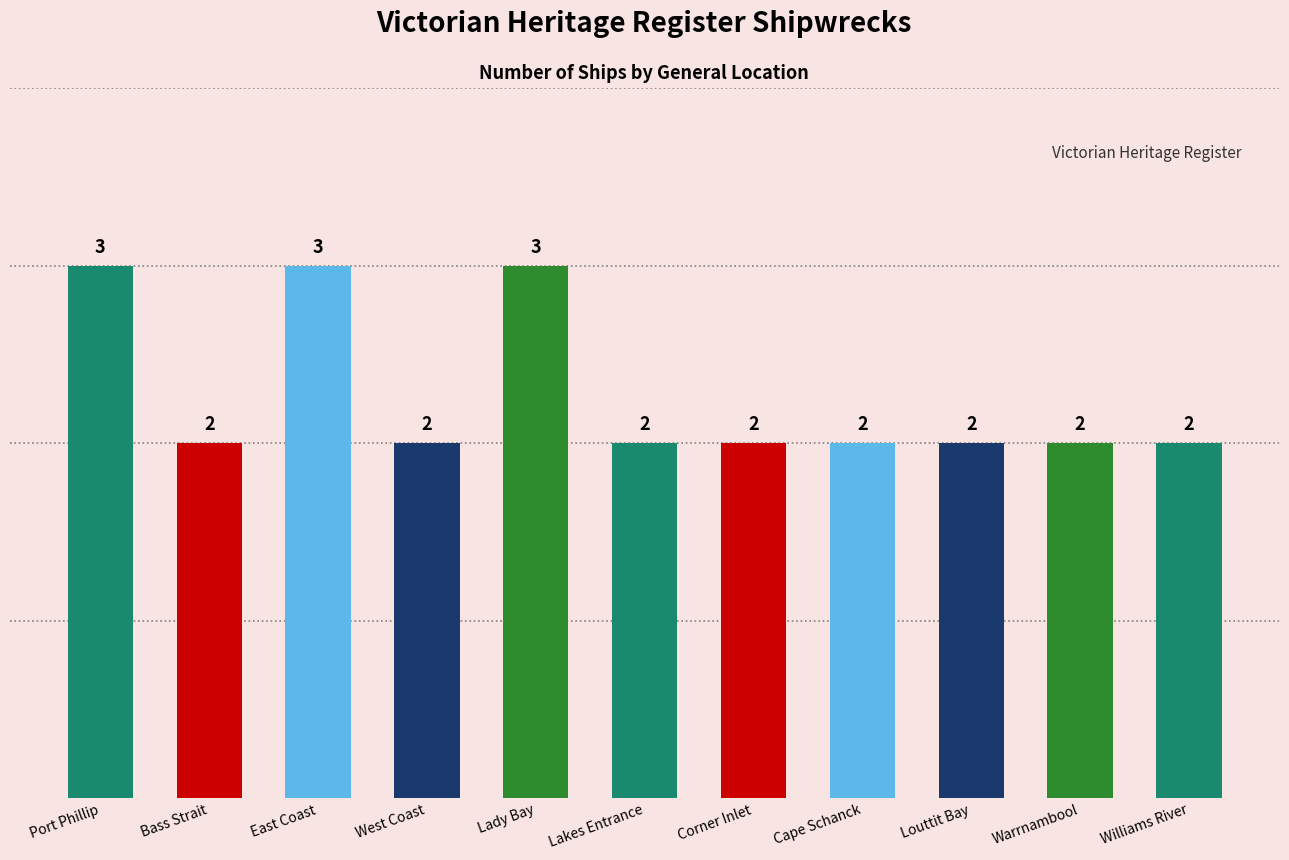

Between Cape Schanck and East Coast, which is larger?

East Coast